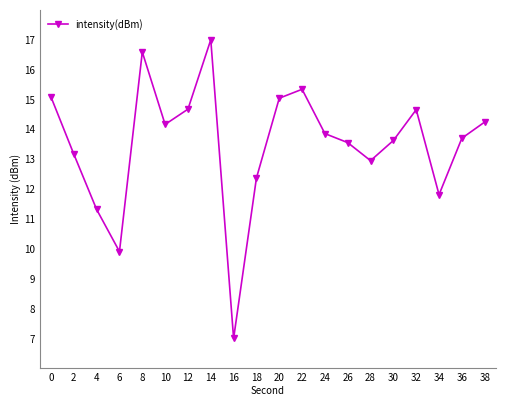

What is the minimum value shown in the chart?

7.0